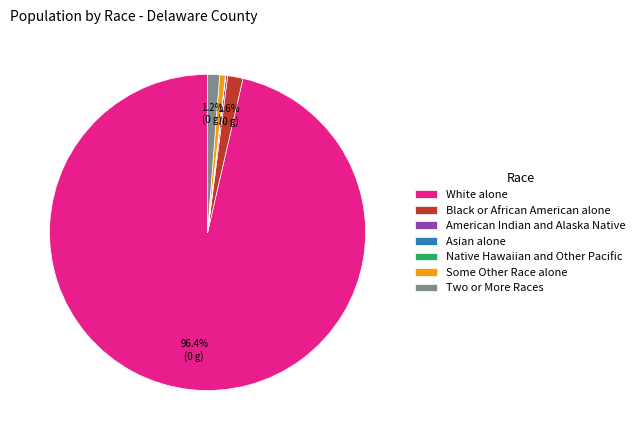

What is the largest slice in the pie chart?

White alone